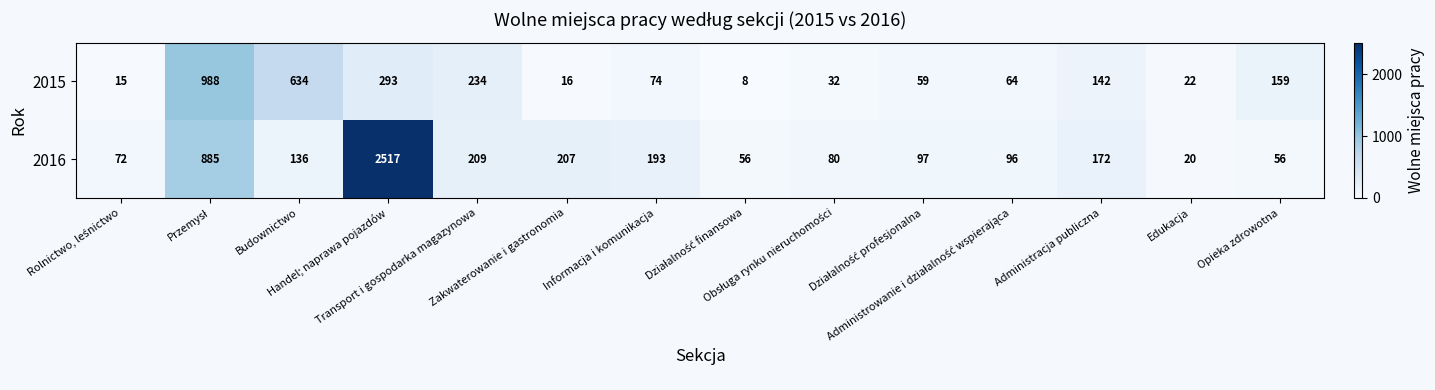

List the series in order of their overall mean, lowest first.

2015, 2016